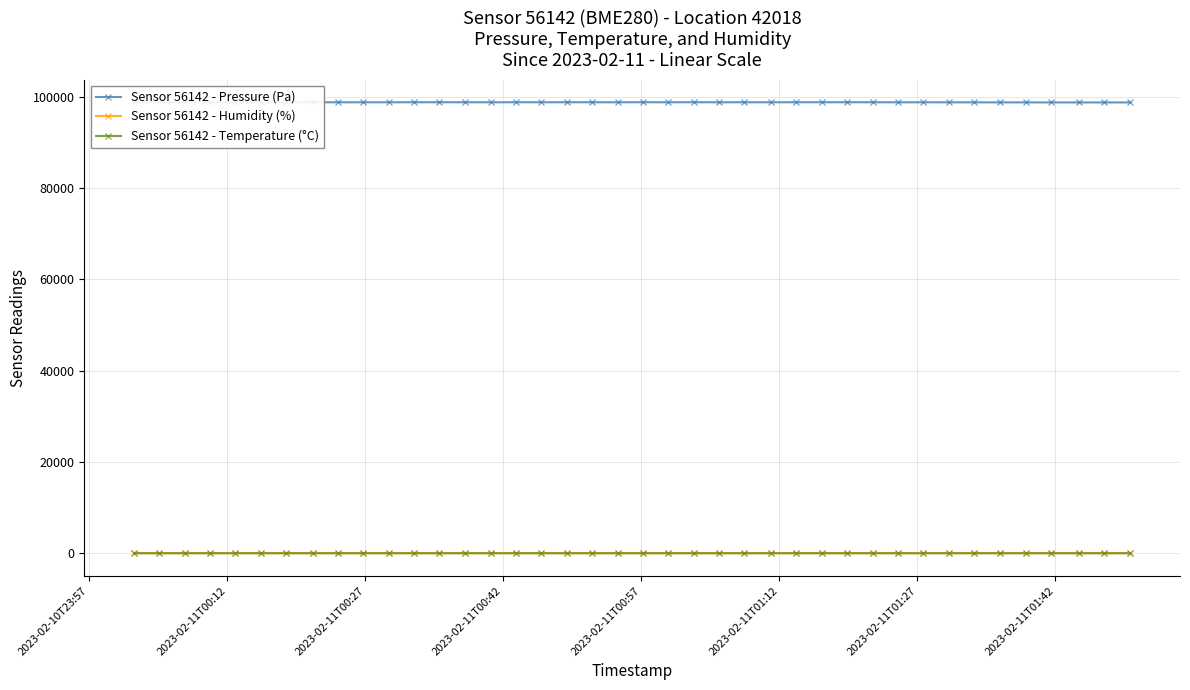

True or false: Sensor 56142 - Pressure (Pa) and Sensor 56142 - Temperature (°C) cross at least once.

False